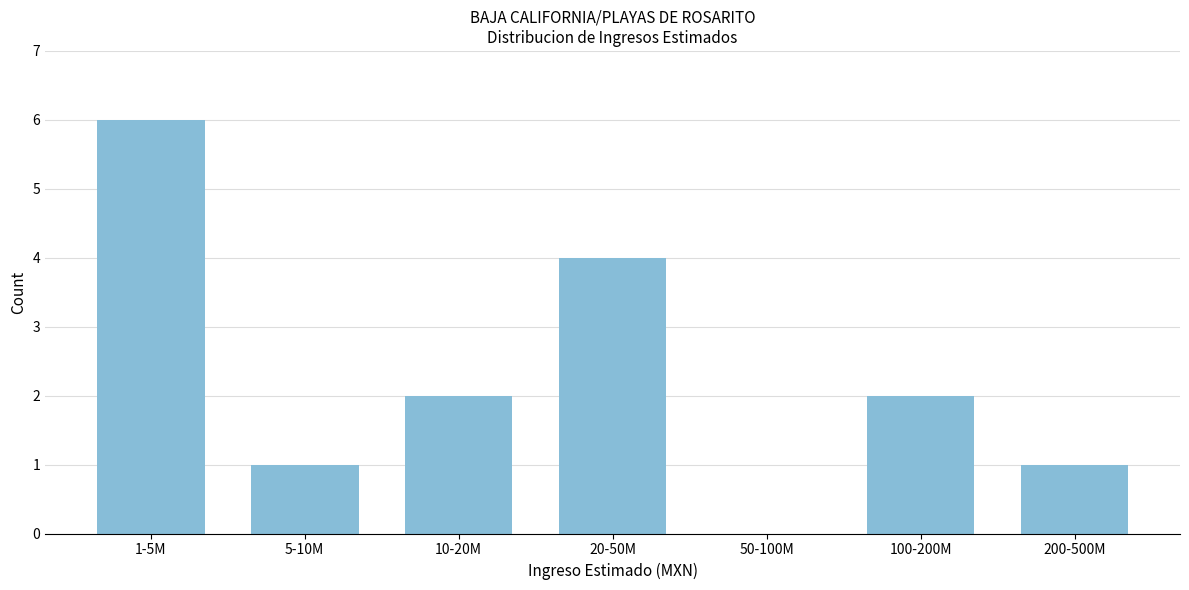

Reading left to right, extract all data points from this chart.

1-5M=6	5-10M=1	10-20M=2	20-50M=4	50-100M=0	100-200M=2	200-500M=1